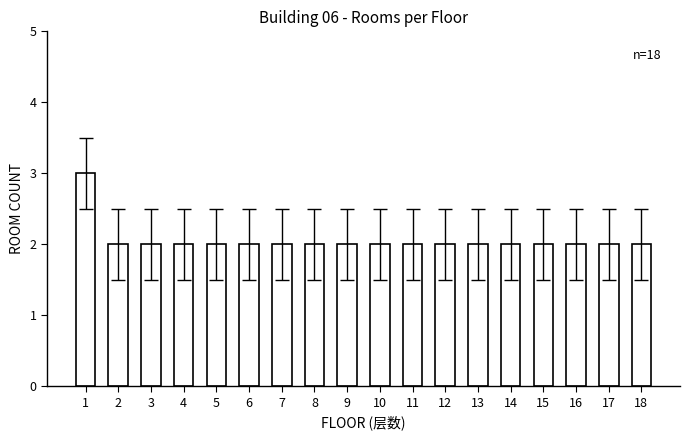

What is the maximum value shown in the chart?

3